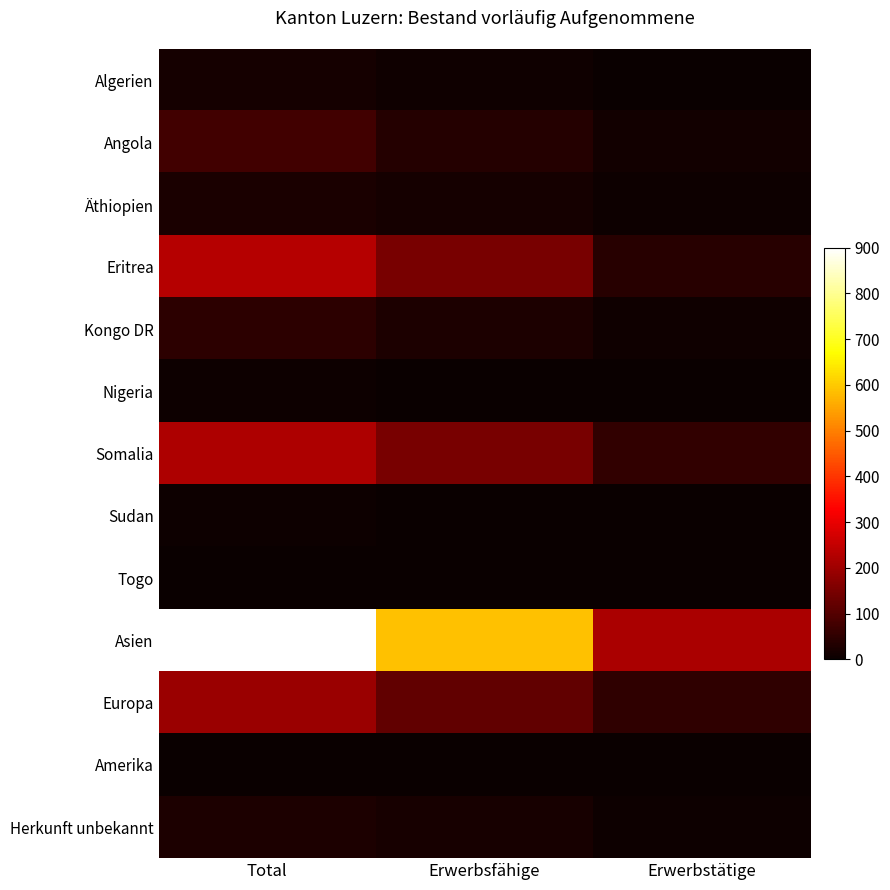

At how many categories does at least one series exceed 760?

1